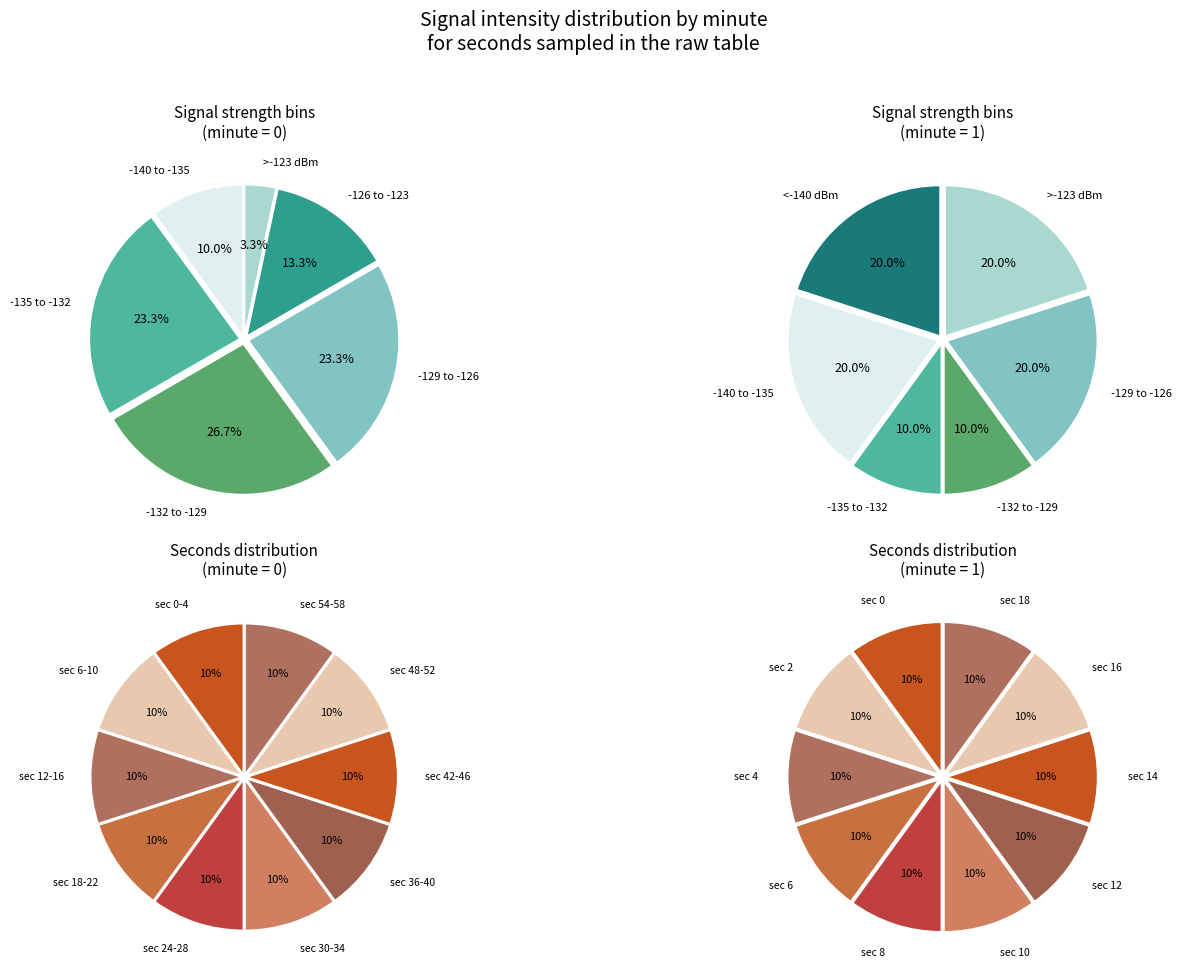

Combined, what portion of the pie is 4 and 14?

20.0%